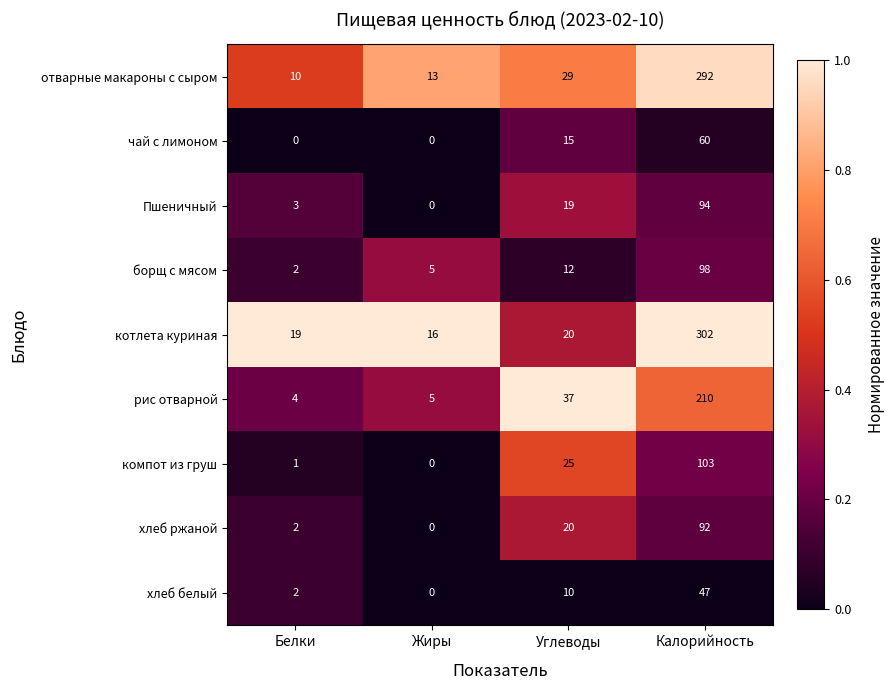

List the labels in order of рис отварной value, smallest first.

Белки, Жиры, Углеводы, Калорийность